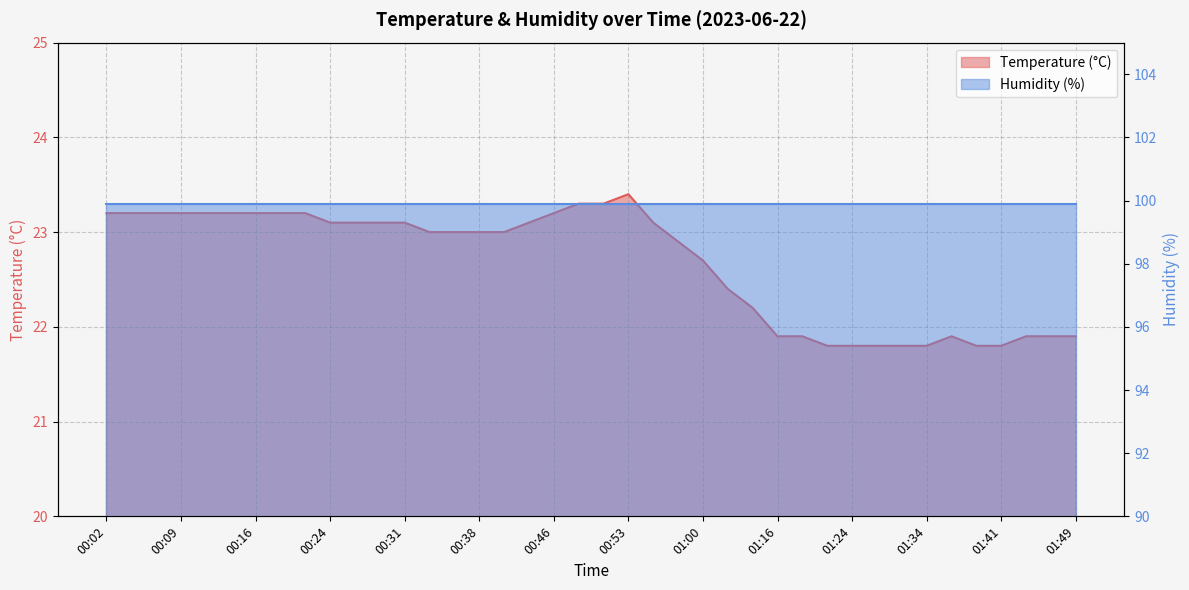

Between 00:36 and 00:11, which is larger?

00:11